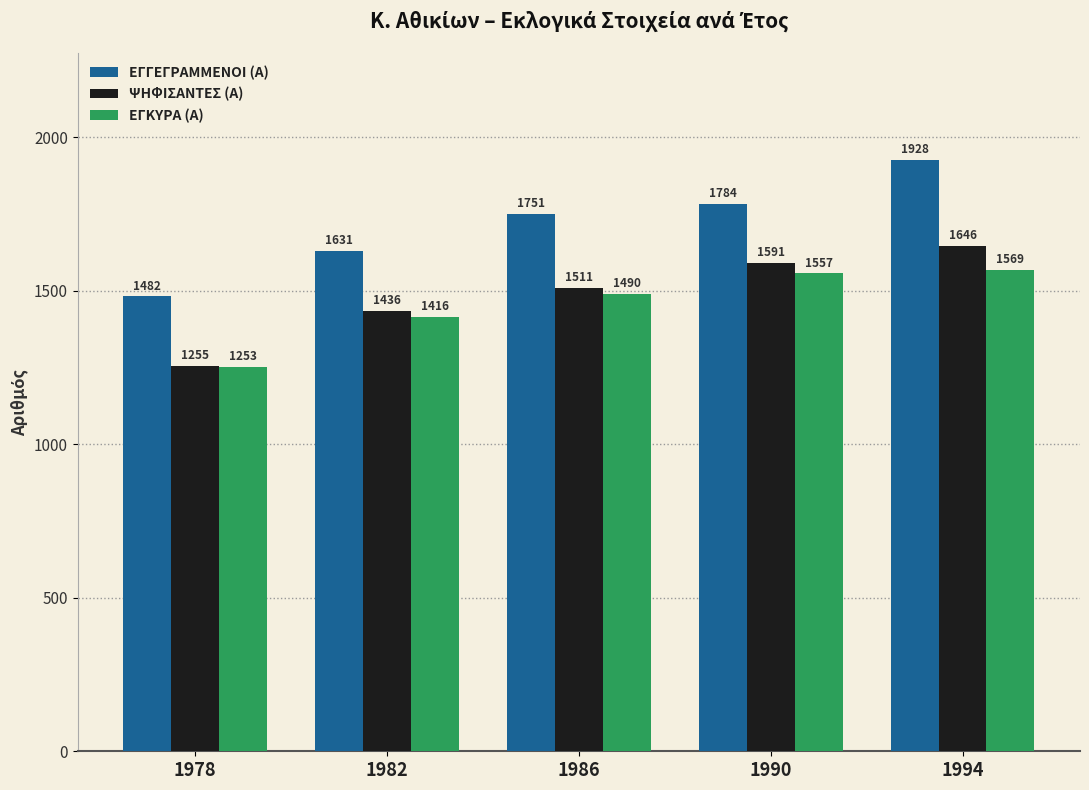

Reading right to left, transcribe all the data shown in this chart.

ΕΓΓΕΓΡΑΜΜΕΝΟΙ (Α): 1994=1928	1990=1784	1986=1751	1982=1631	1978=1482
ΨΗΦΙΣΑΝΤΕΣ (Α): 1994=1646	1990=1591	1986=1511	1982=1436	1978=1255
ΕΓΚΥΡΑ (Α): 1994=1569	1990=1557	1986=1490	1982=1416	1978=1253